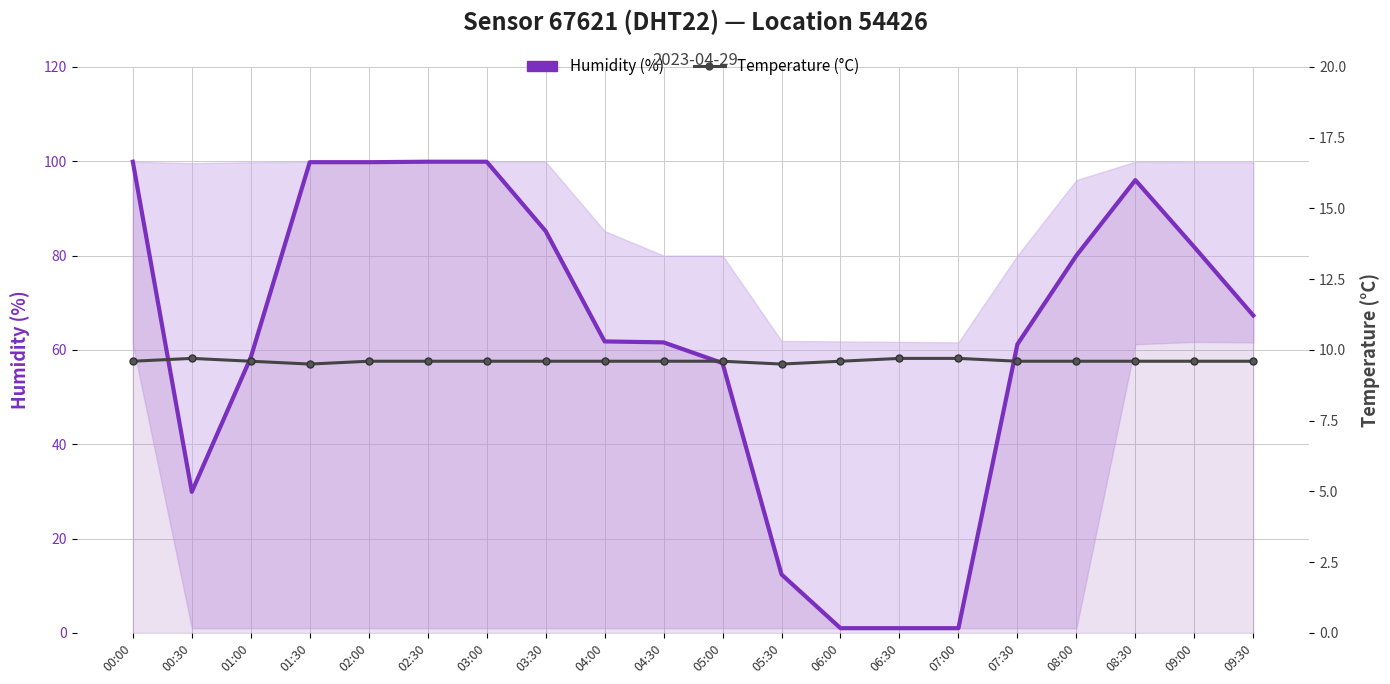

What are all the series names shown in the legend?

Humidity (%), Temperature (°C)